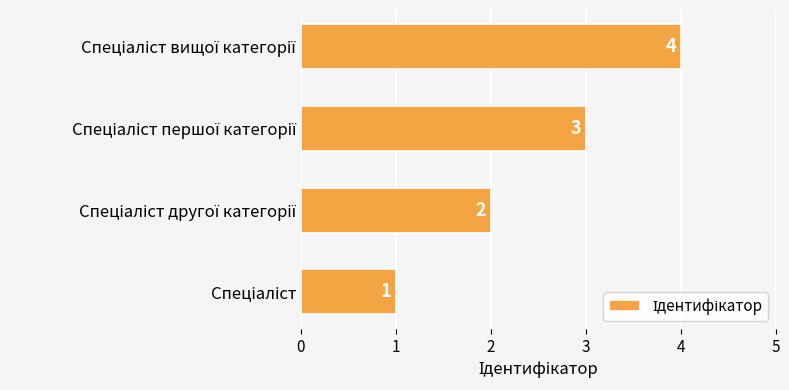

How many values are between 2 and 4?

3